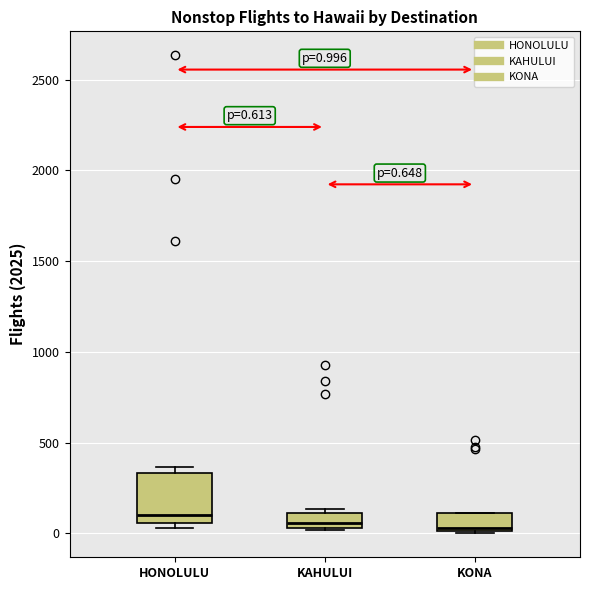

Which box is the tallest, from its lower edge to its upper edge?

HONOLULU